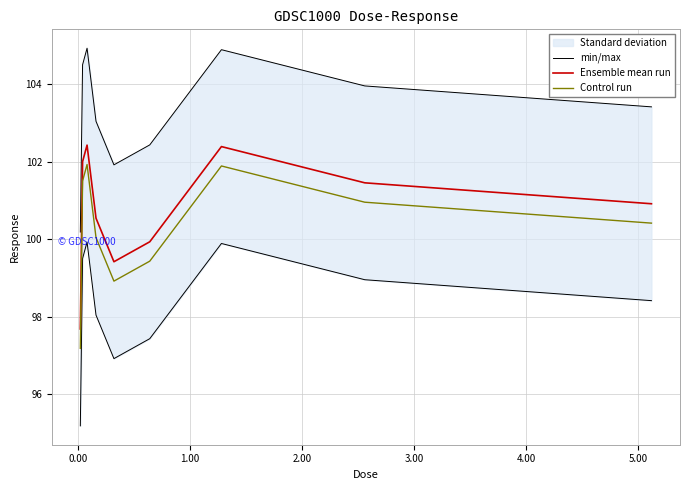

True or false: Ensemble mean run has more than 0 points higher than both neighbors.

True